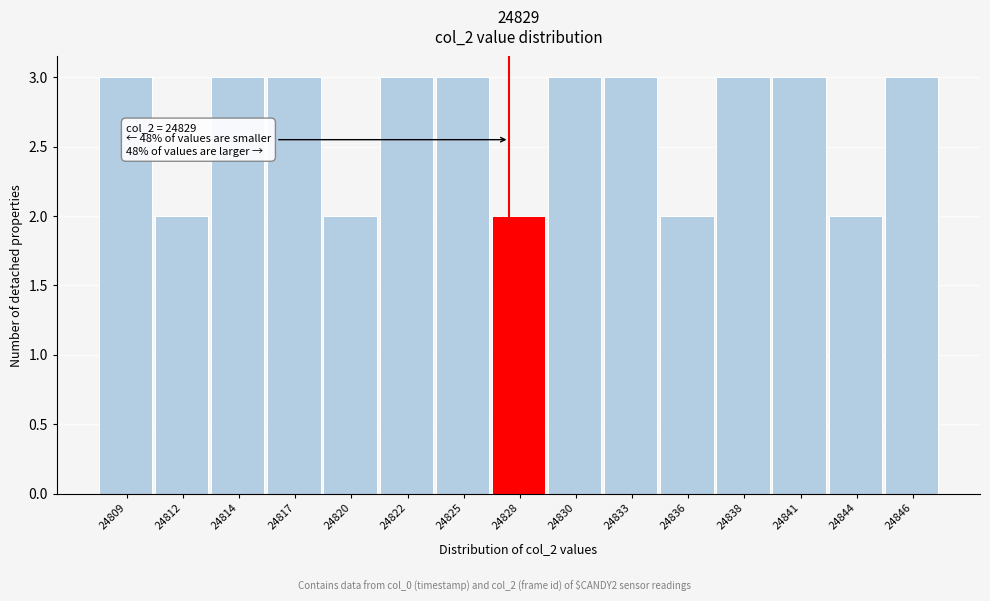

Reading left to right, what are all the values shown in this chart?

3	2	3	3	2	3	3	2	3	3	2	3	3	2	3